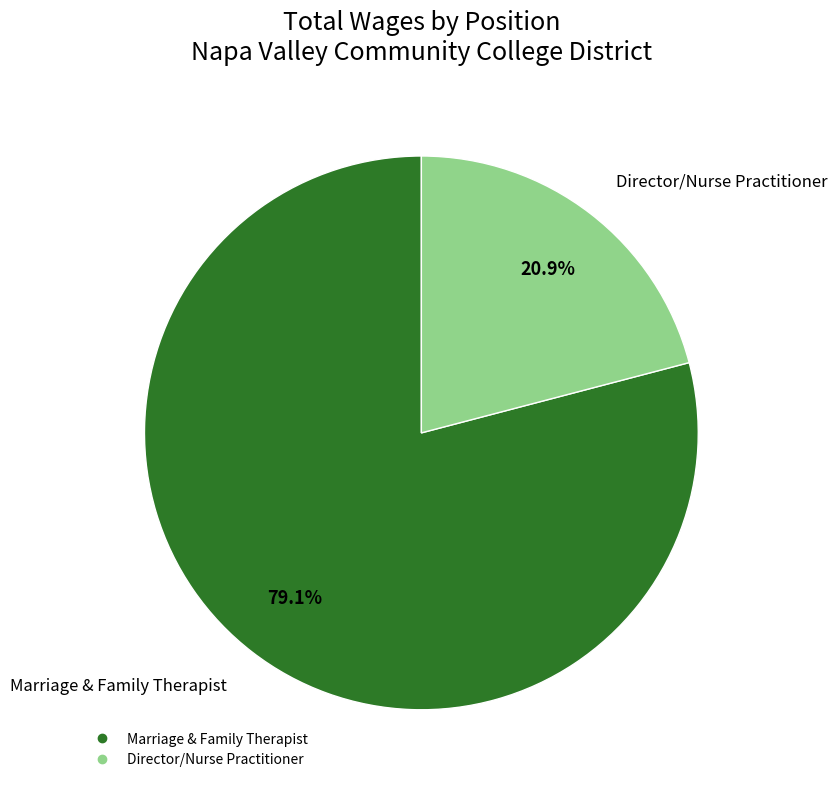

What percentage is the Marriage & Family Therapist slice, to the nearest percent?

79%